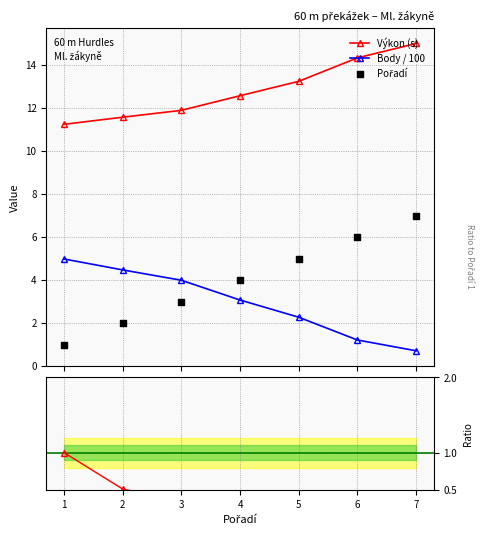

True or false: Body / 100 has more than 0 interior local peaks.

False